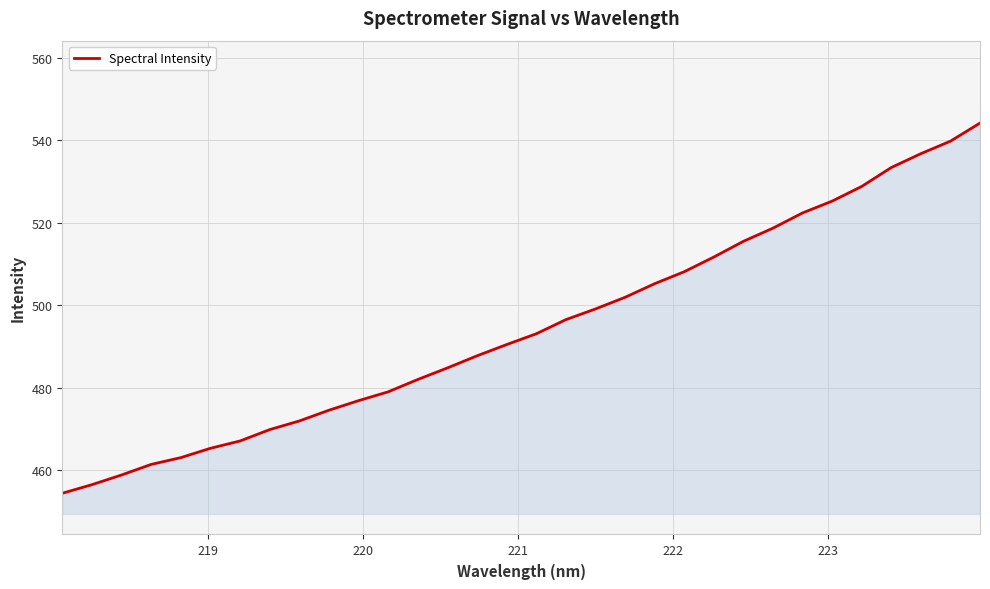

What is the maximum value shown in the chart?

544.2